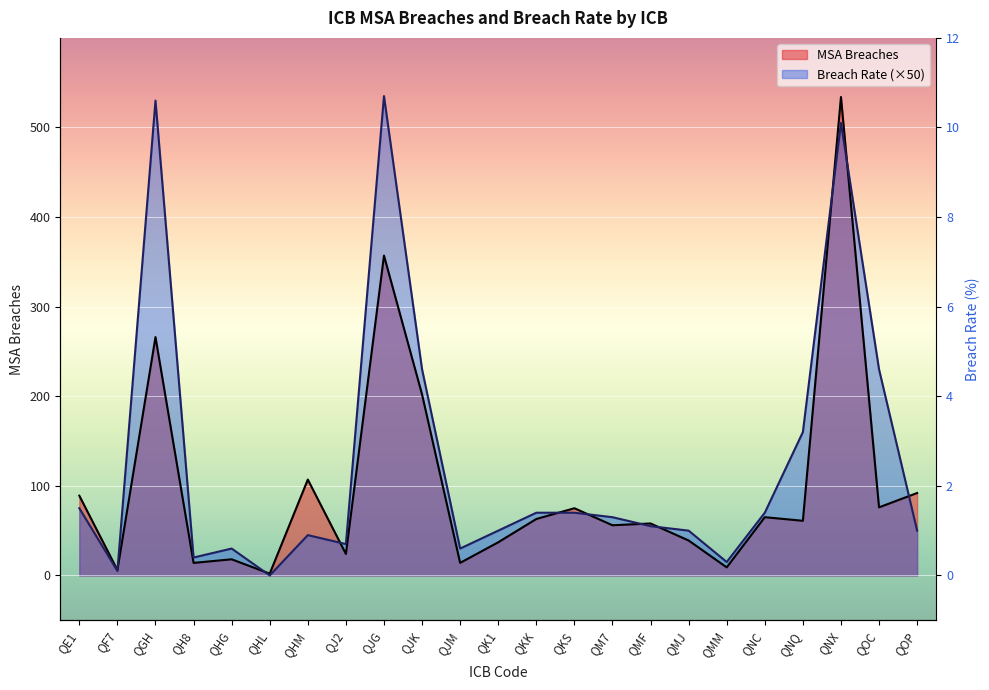

Rank the series at QKK from lowest to highest value.

MSA Breaches, Breach Rate